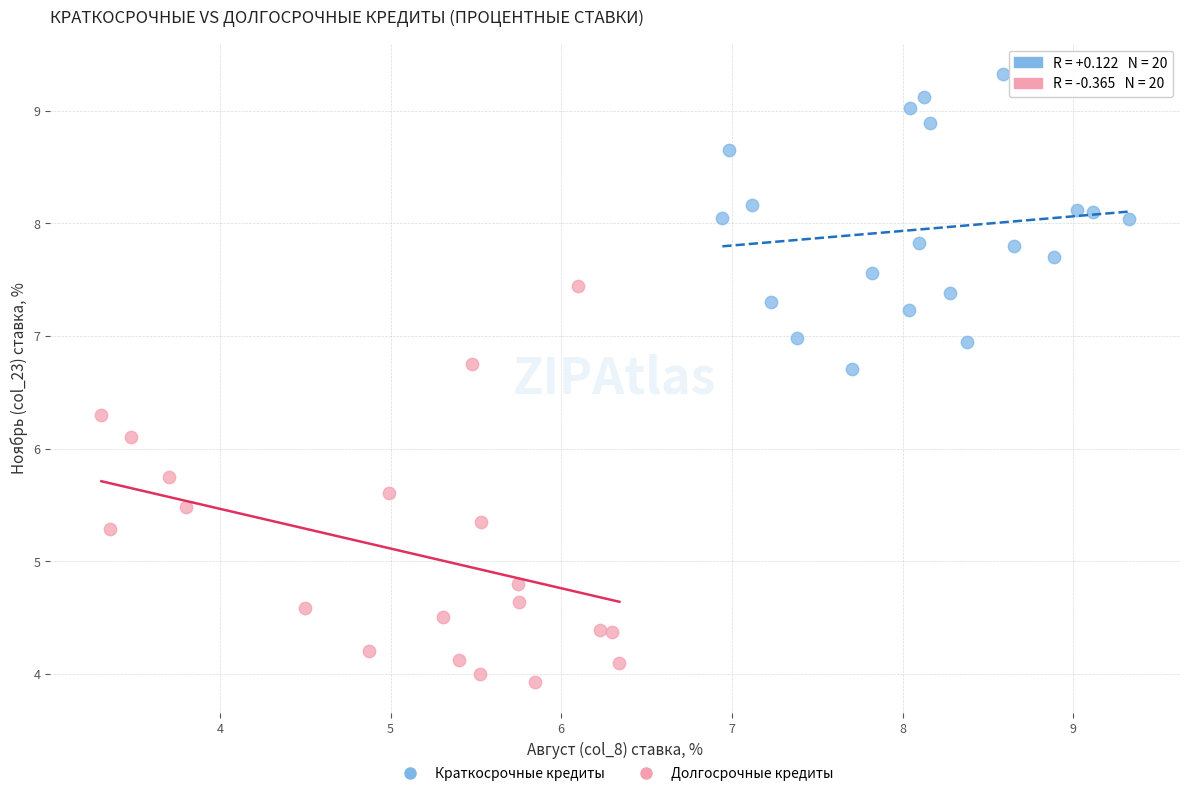

Which series reaches the minimum Y coordinate?

Долгосрочные кредиты